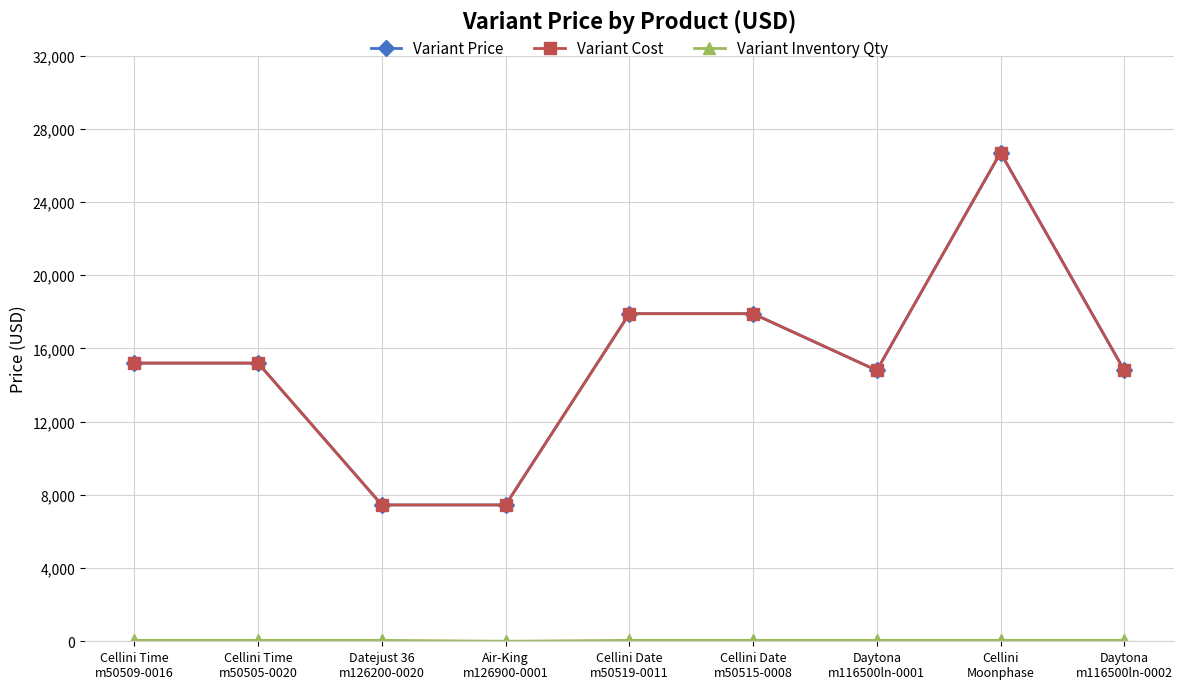

Is this an area chart (filled region under the line)?

No